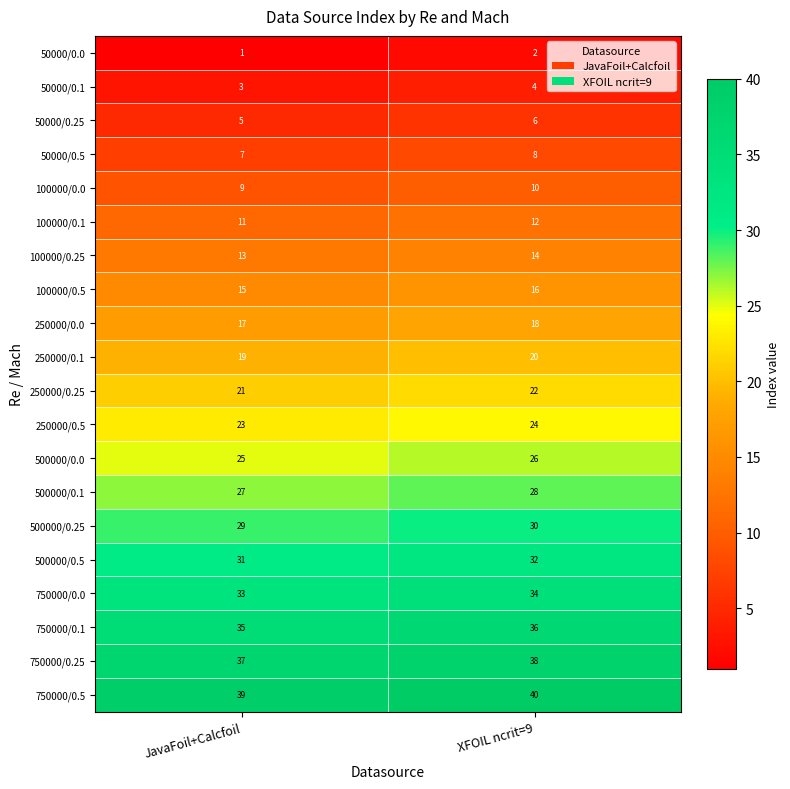

What is the minimum value shown in the chart?

1